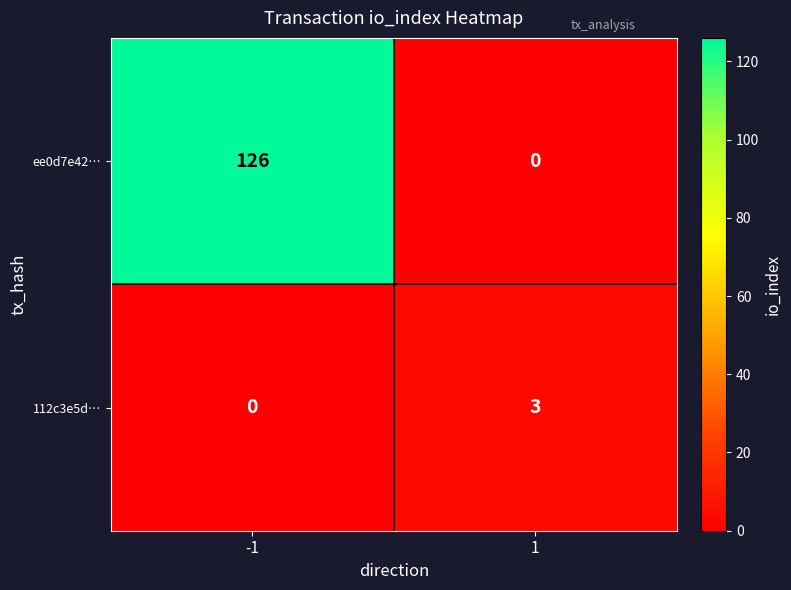

How many categories are shown in the chart?

2